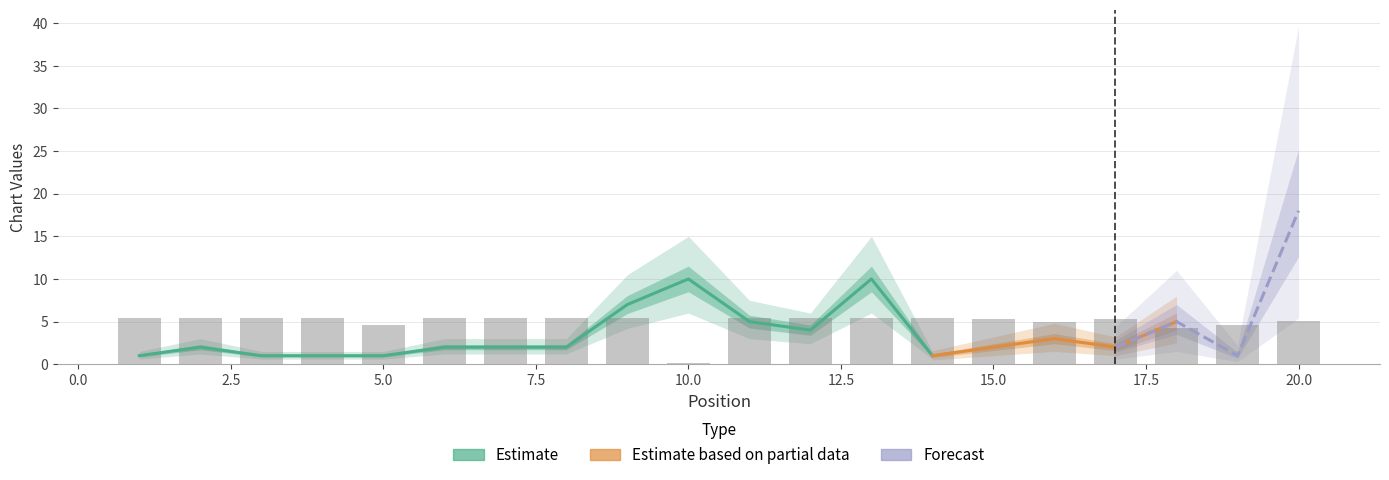

What is the average value?

4.9